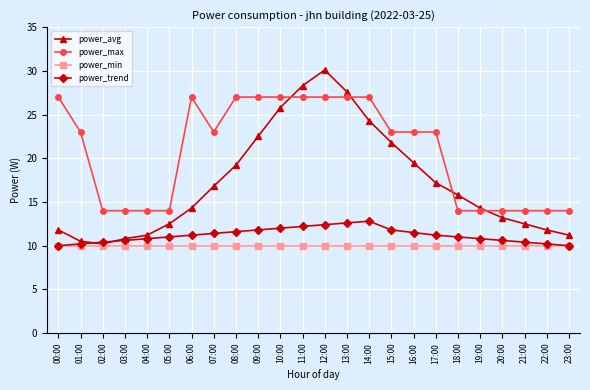

Does the chart display data point markers on the line(s)?

Yes